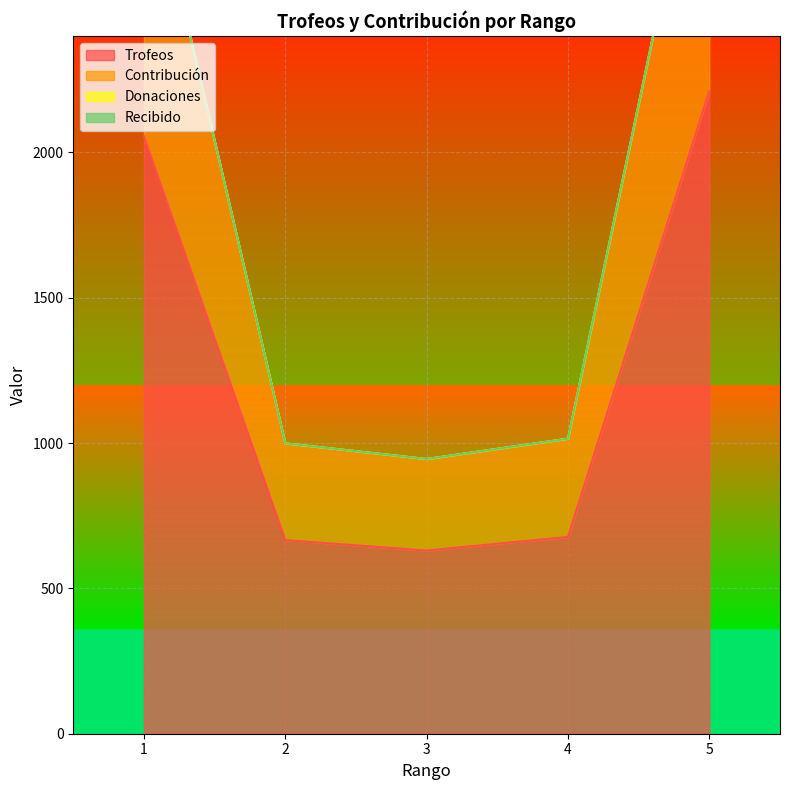

What is the difference between the Contribución values at 2 and 1?

2083